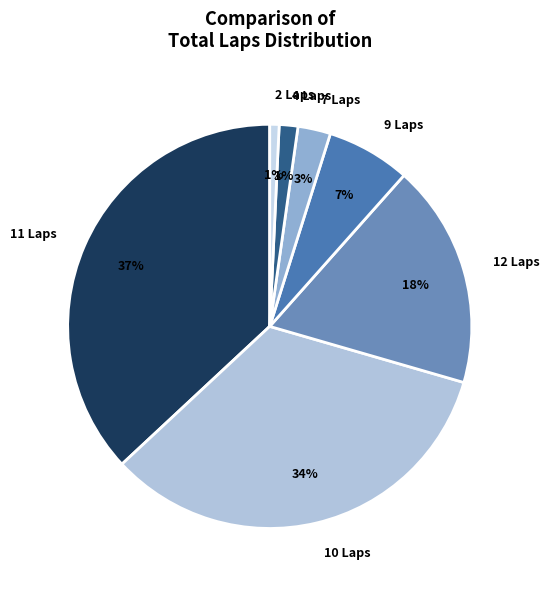

To the nearest percent, what is the average slice percentage?

14%